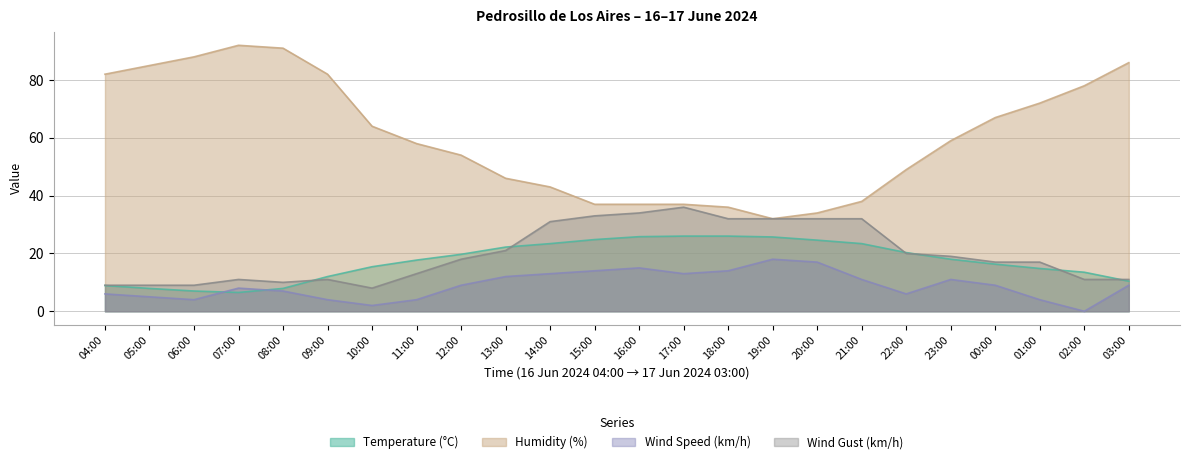

How many values in the Temperature (°C) series are below 18?

12